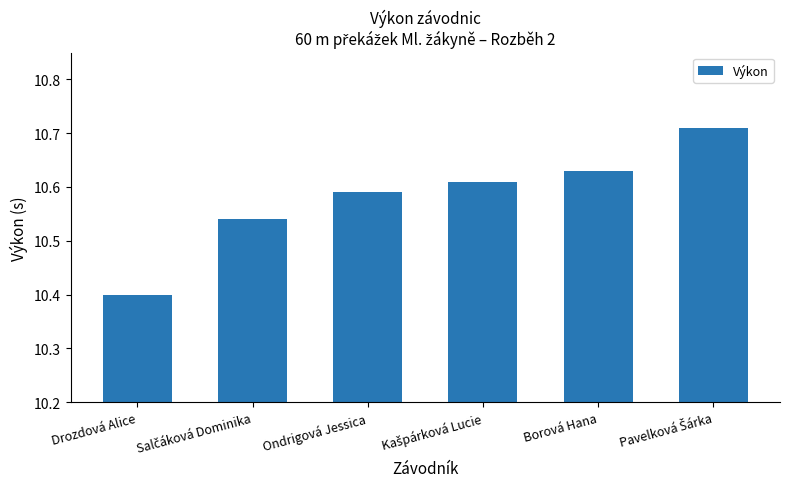

What is the ratio of the value at Drozdová Alice to the value at Borová Hana?

1.0